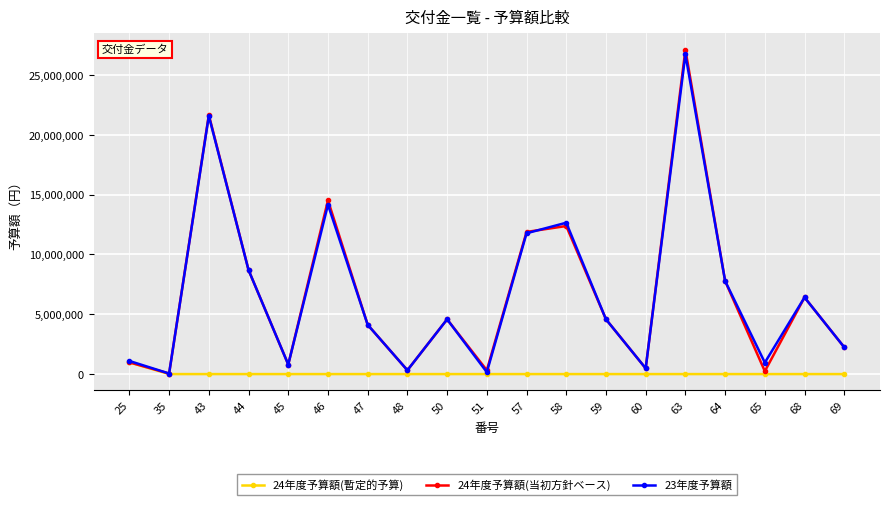

Between 46 and 60, which series saw the biggest shift?

24年度予算額(当初方針ベース)